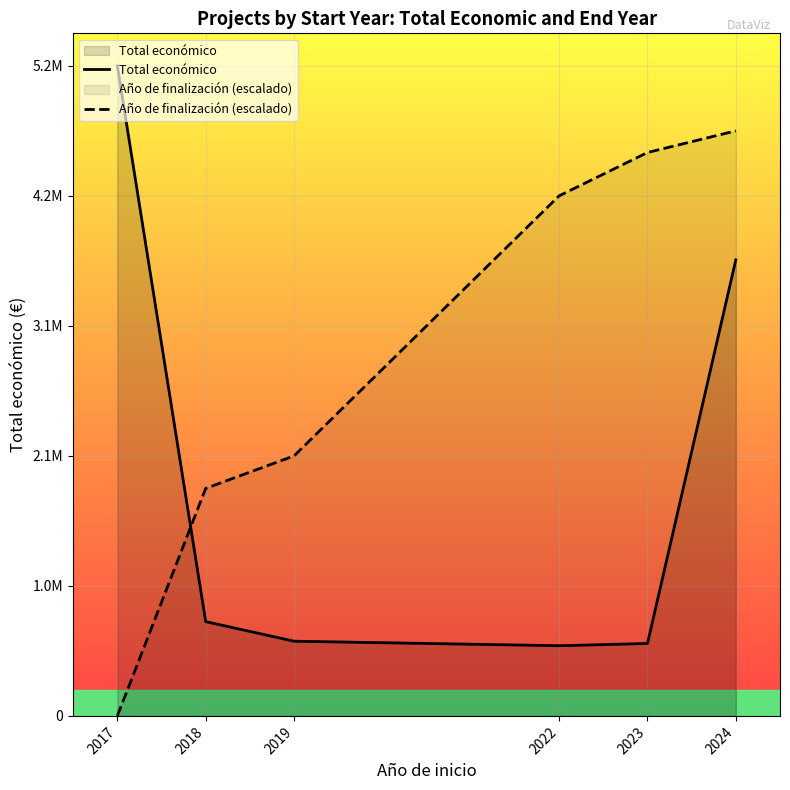

Is it true that Año de finalización (escalado) equals 1502165.8 at 2024?

False